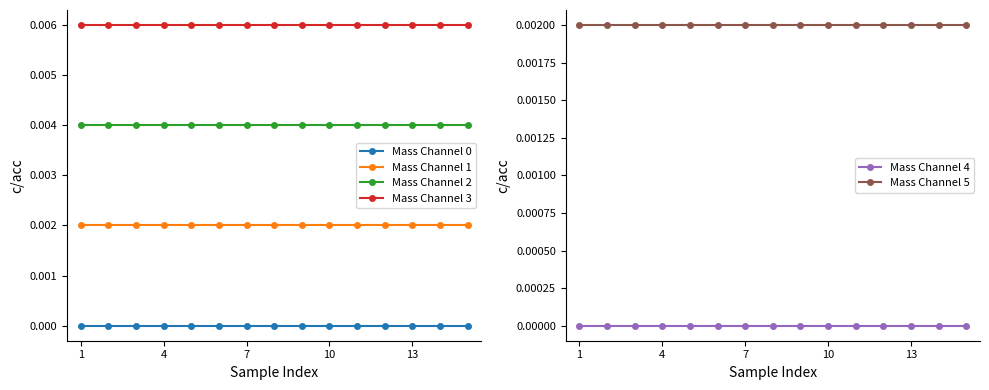

True or false: Mass Channel 1 and Mass Channel 2 cross at least once.

False